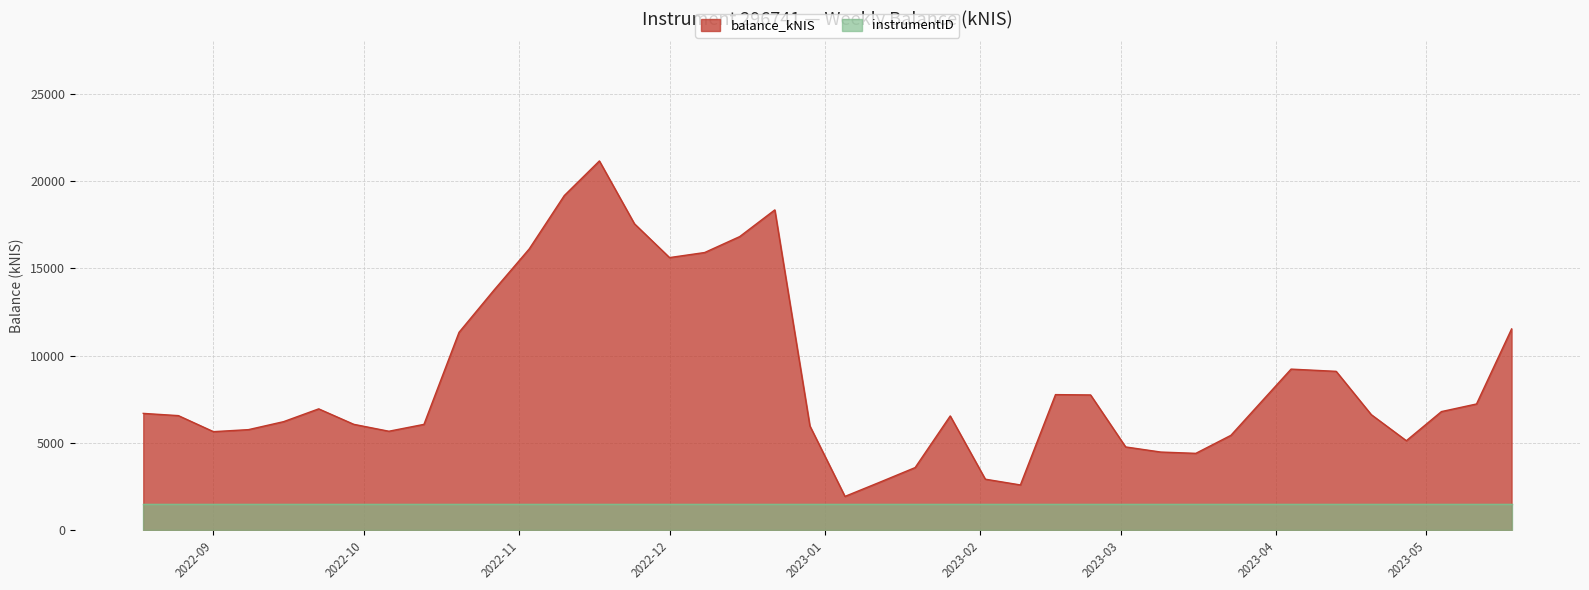

Which has a higher value, 2023-02-02 or 2022-10-06?

2022-10-06